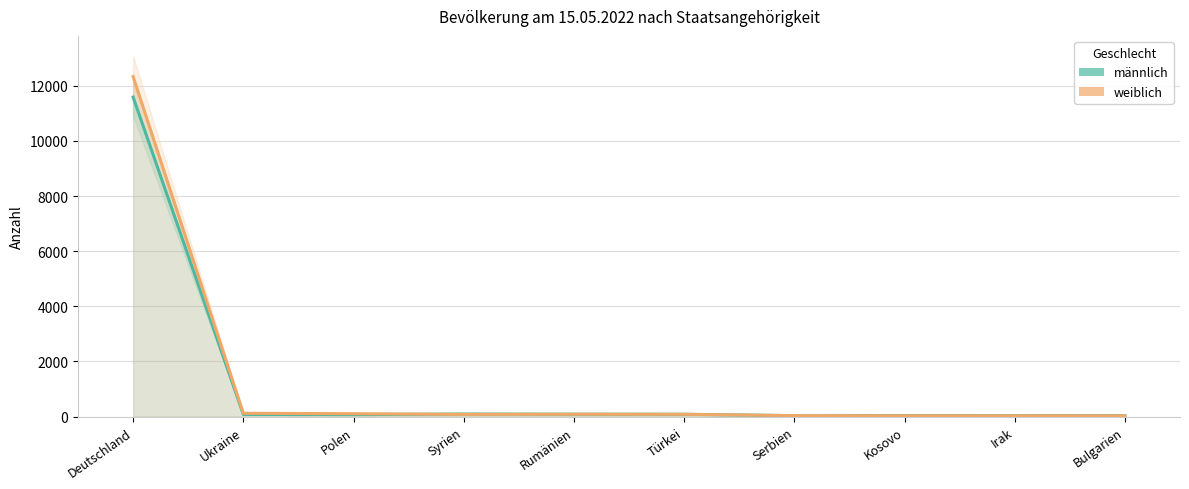

Rank the series by their average value, from lowest to highest.

männlich, weiblich